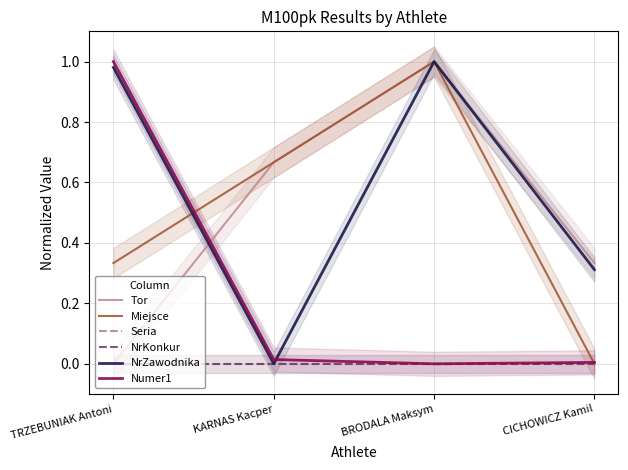

List the series in order of their peak value, lowest first.

Seria, NrKonkur, Tor, Miejsce, Numer1, NrZawodnika